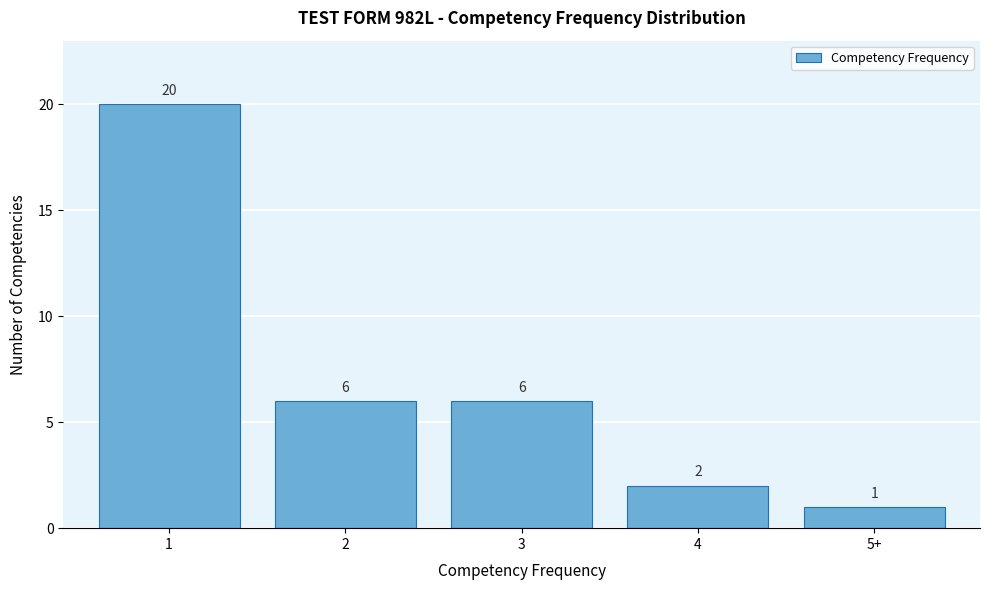

Reading right to left, transcribe all the data shown in this chart.

5+=1	4=2	3=6	2=6	1=20